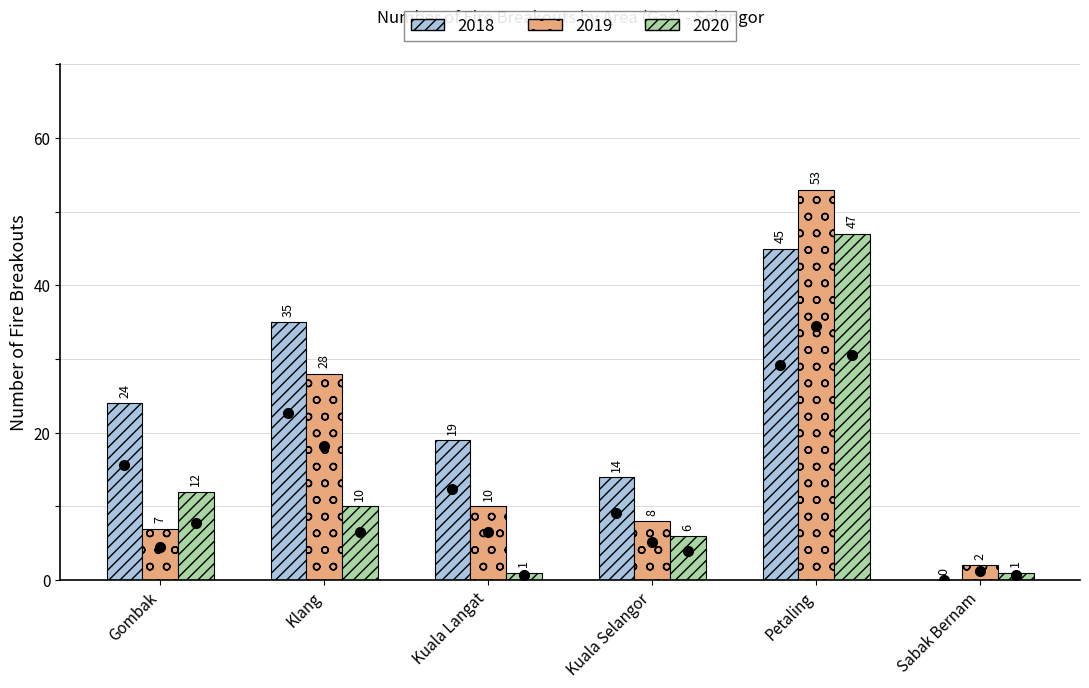

What is the sum of all 2018 values?

137